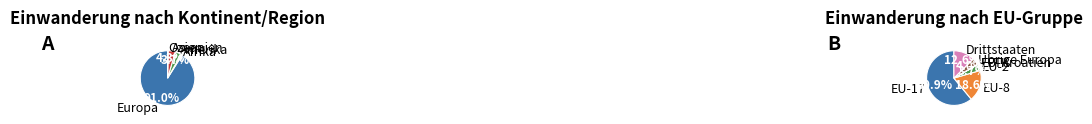

Approximately how many times larger is the value at Asien compared to EFTA?

47.3